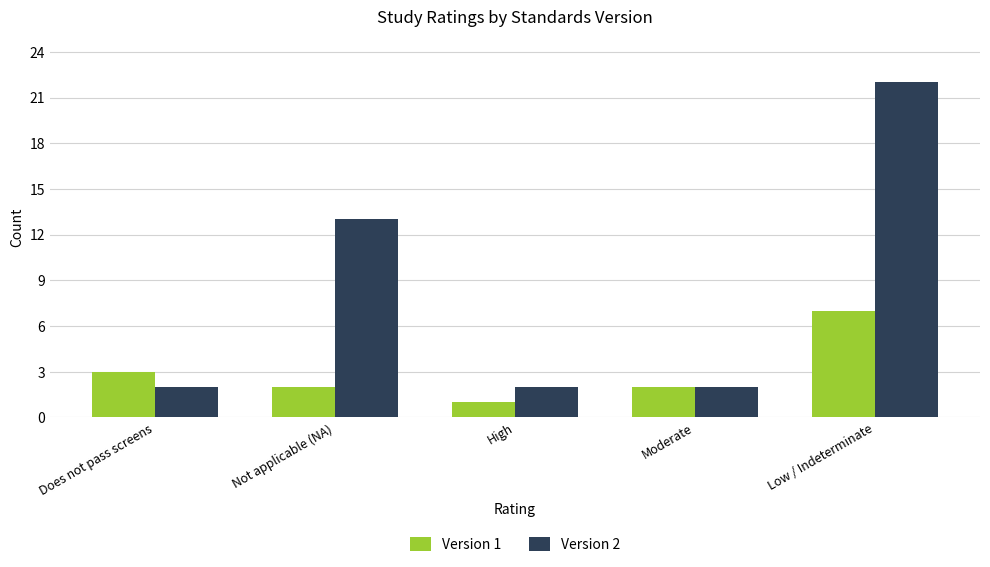

What is the minimum value for Version 2?

2